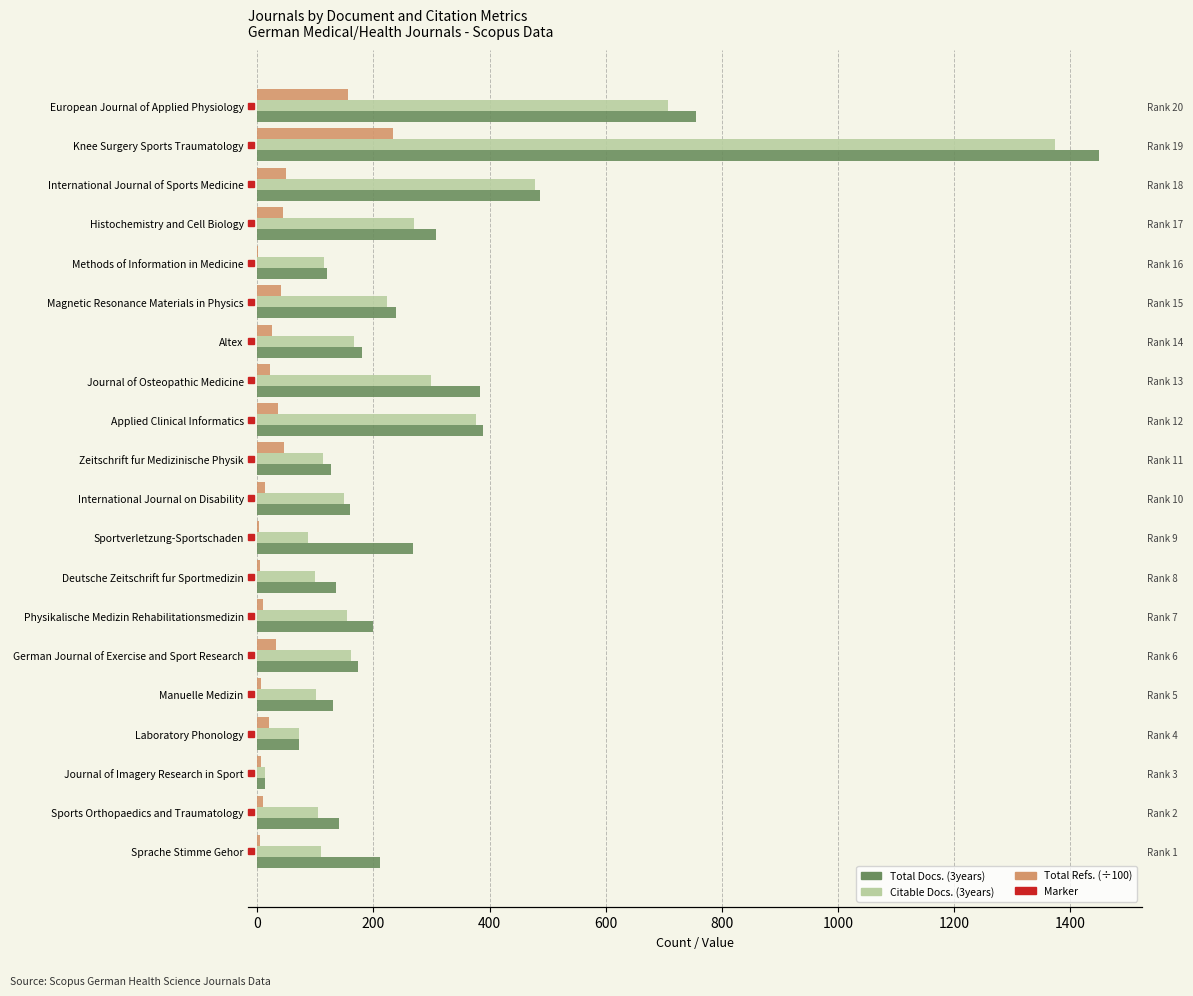

The value of Citable Docs. (3years) at Histochemistry and Cell Biology is 167.1. True or false?

False